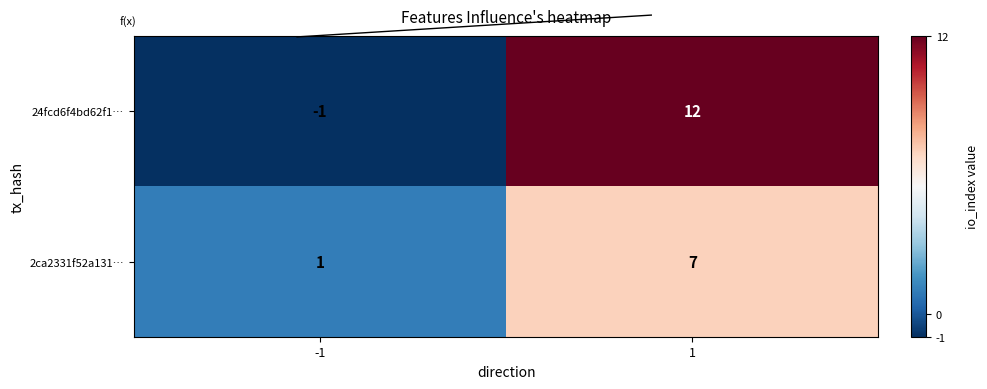

What is the difference between the 2ca2331f52a131… values at -1 and 1?

6